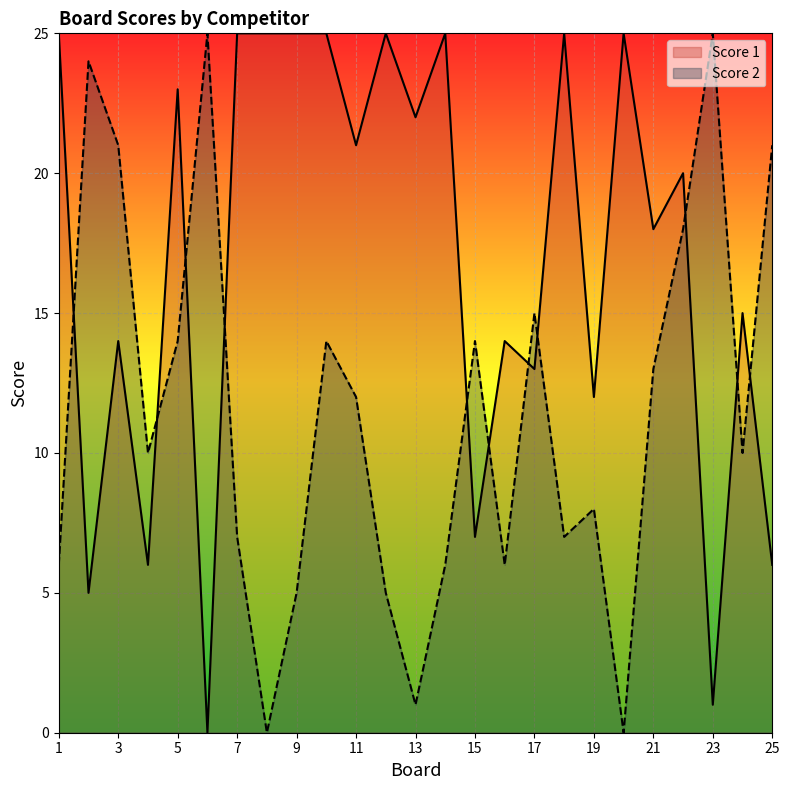

At how many categories does at least one series exceed 23?

12